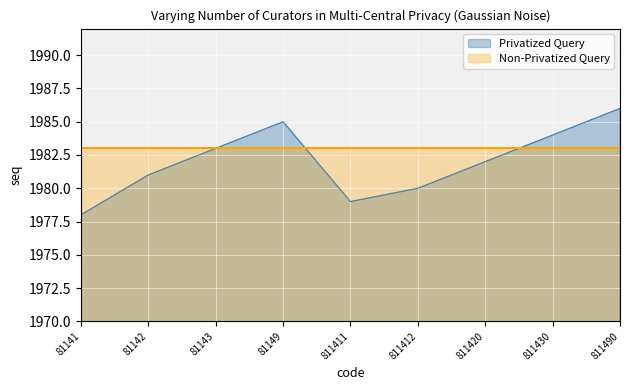

Count the number of data series in this chart.

2